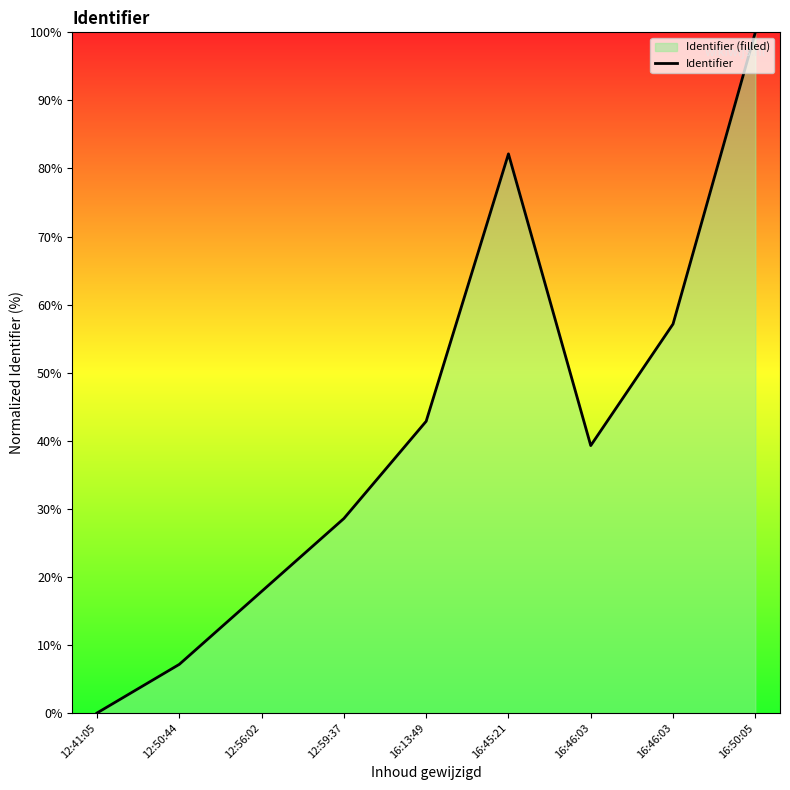

Does the chart display data point markers on the line(s)?

No